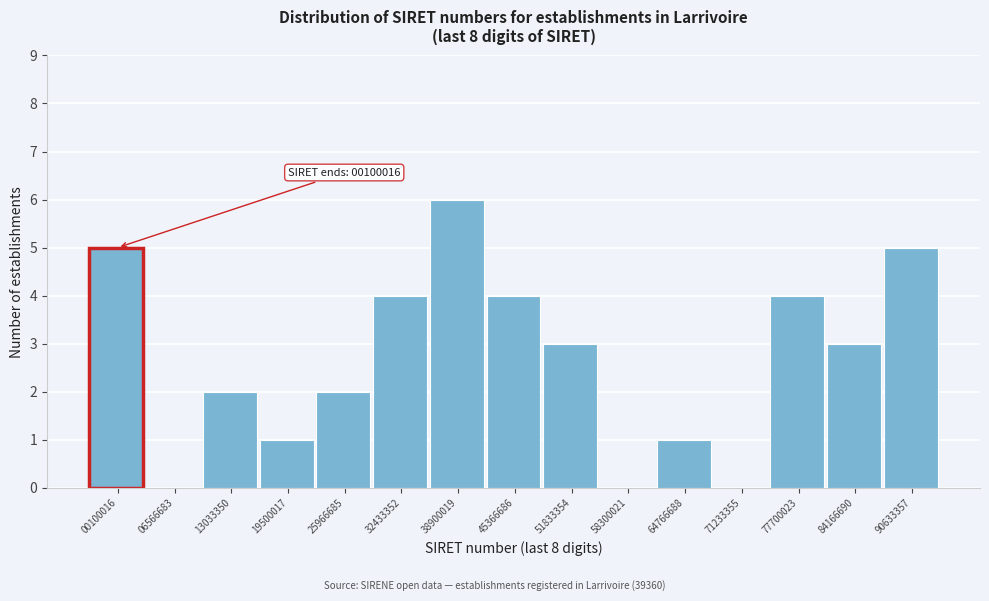

Reading right to left, list all the values displayed in this chart.

90633357=5	84166690=3	77700023=4	71233355=0	64766688=1	58300021=0	51833354=3	45366686=4	38900019=6	32433352=4	25966685=2	19500017=1	13033350=2	06566683=0	00100016=5